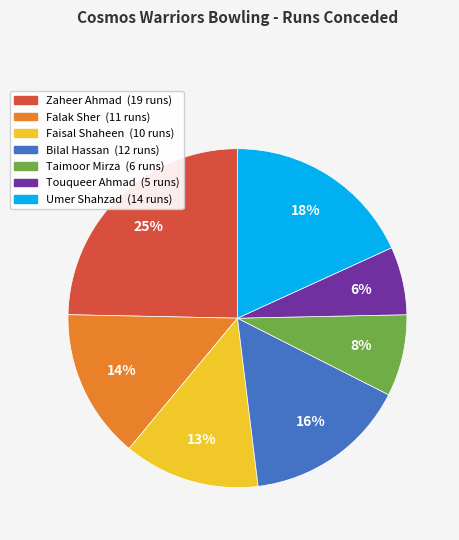

Rank the categories by value from highest to lowest.

Zaheer Ahmad, Umer Shahzad, Bilal Hassan, Falak Sher, Faisal Shaheen, Taimoor Mirza, Touqueer Ahmad